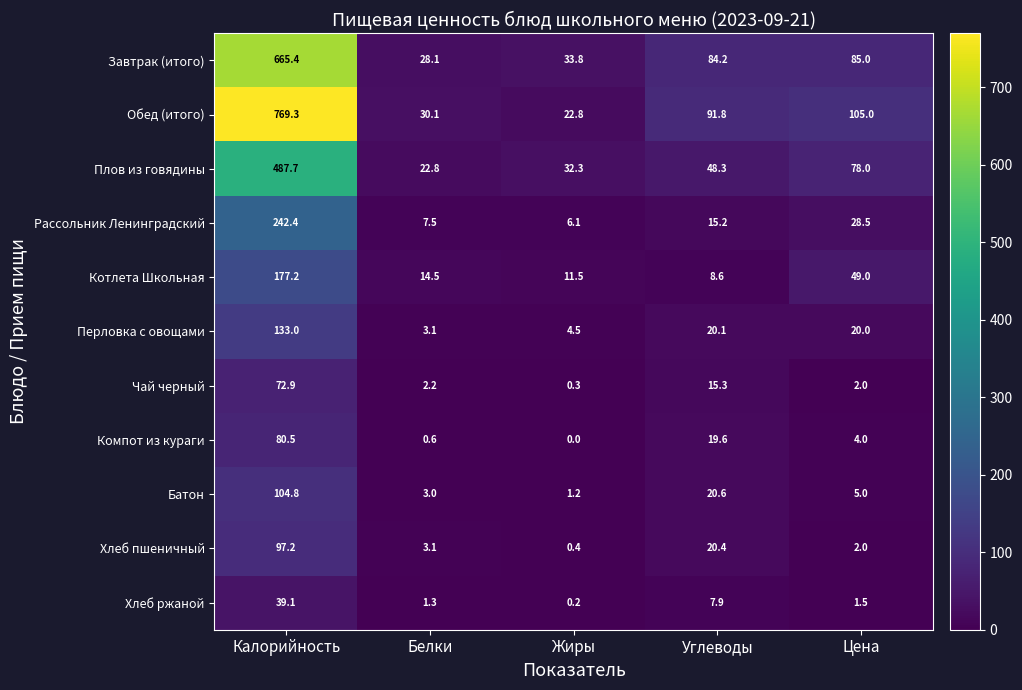

True or false: Завтрак (итого) has a value of 121.4 at Цена.

False